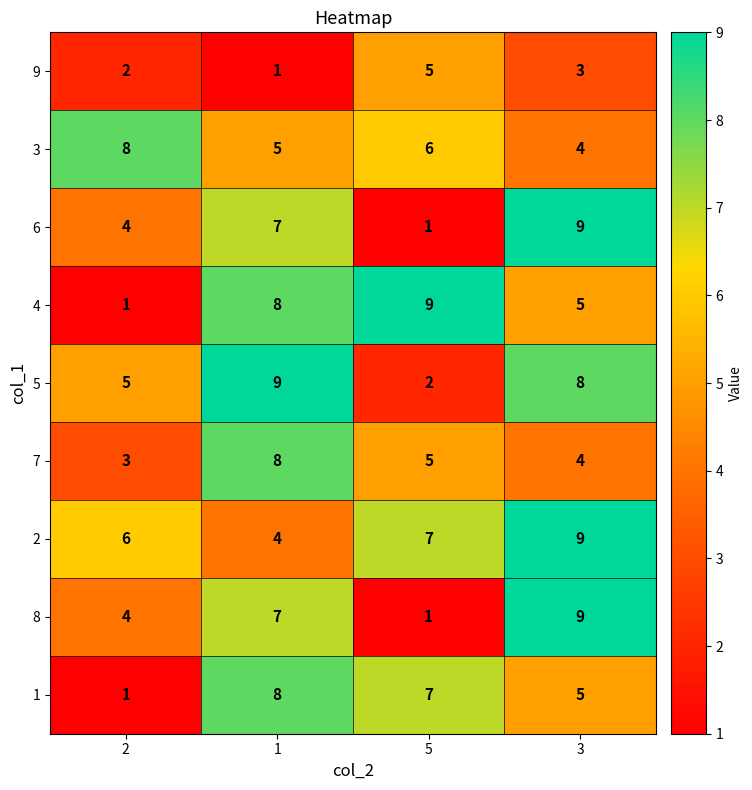

At which category is the sum across all series the highest?

1